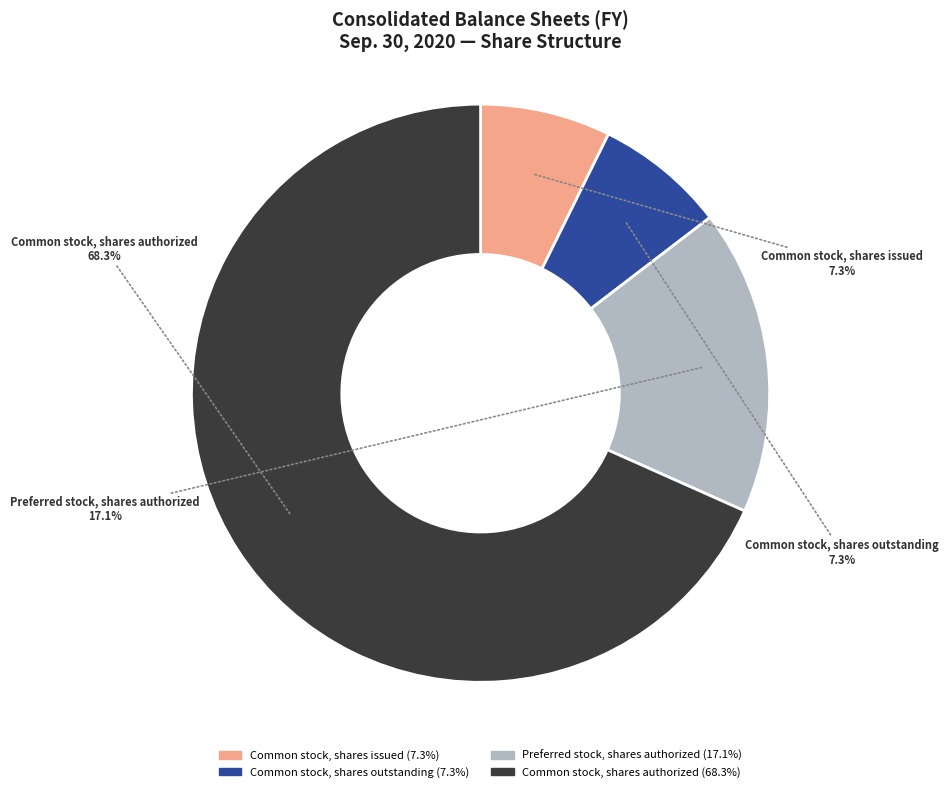

Which has a higher value, Common stock, shares outstanding or Preferred stock, shares authorized?

Preferred stock, shares authorized